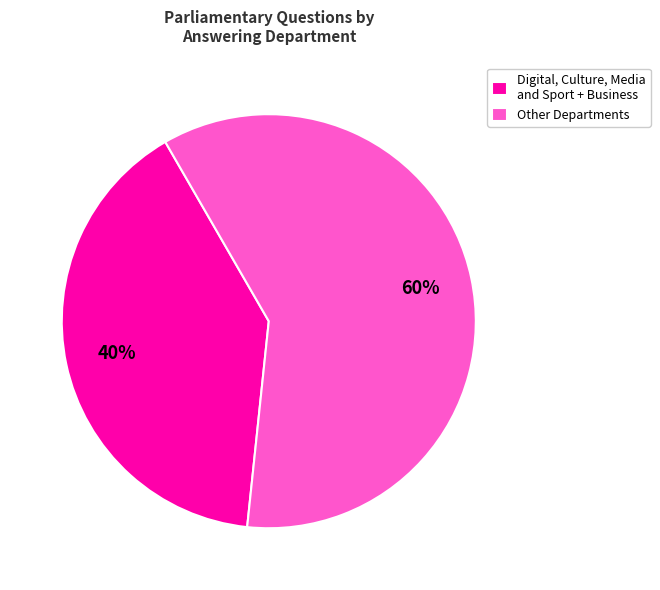

Between Digital, Culture, Media and Sport + Business and Other Departments, which is larger?

Other Departments